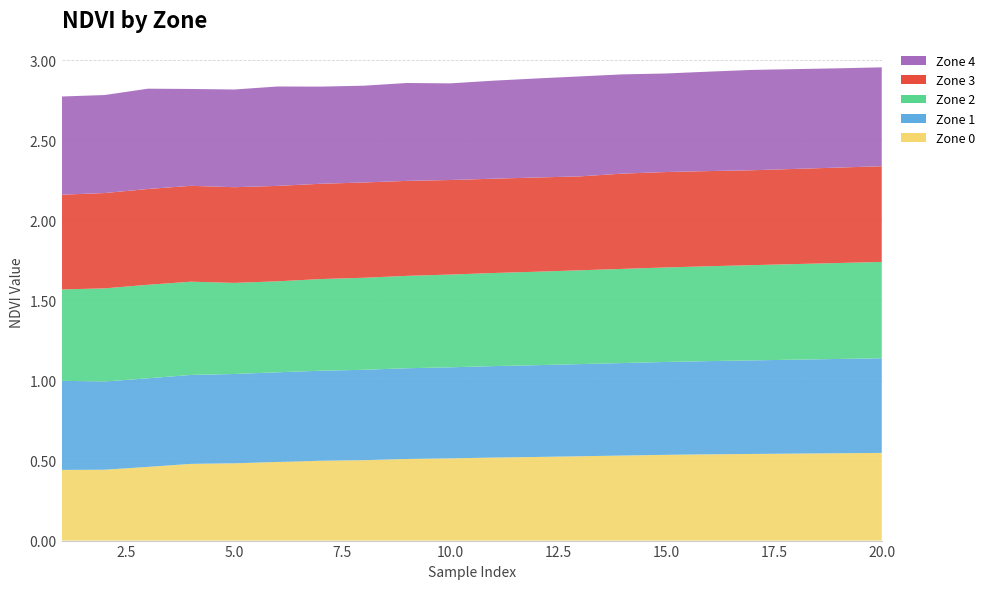

Reading left to right, extract all data points from this chart.

Zone 0: 0.4	0.4	0.5	0.5	0.5	0.5	0.5	0.5	0.5	0.5	0.5	0.5	0.5	0.5	0.5	0.5	0.5	0.5	0.5	0.5
Zone 1: 0.6	0.6	0.6	0.6	0.6	0.6	0.6	0.6	0.6	0.6	0.6	0.6	0.6	0.6	0.6	0.6	0.6	0.6	0.6	0.6
Zone 2: 0.6	0.6	0.6	0.6	0.6	0.6	0.6	0.6	0.6	0.6	0.6	0.6	0.6	0.6	0.6	0.6	0.6	0.6	0.6	0.6
Zone 3: 0.6	0.6	0.6	0.6	0.6	0.6	0.6	0.6	0.6	0.6	0.6	0.6	0.6	0.6	0.6	0.6	0.6	0.6	0.6	0.6
Zone 4: 0.6	0.6	0.6	0.6	0.6	0.6	0.6	0.6	0.6	0.6	0.6	0.6	0.6	0.6	0.6	0.6	0.6	0.6	0.6	0.6